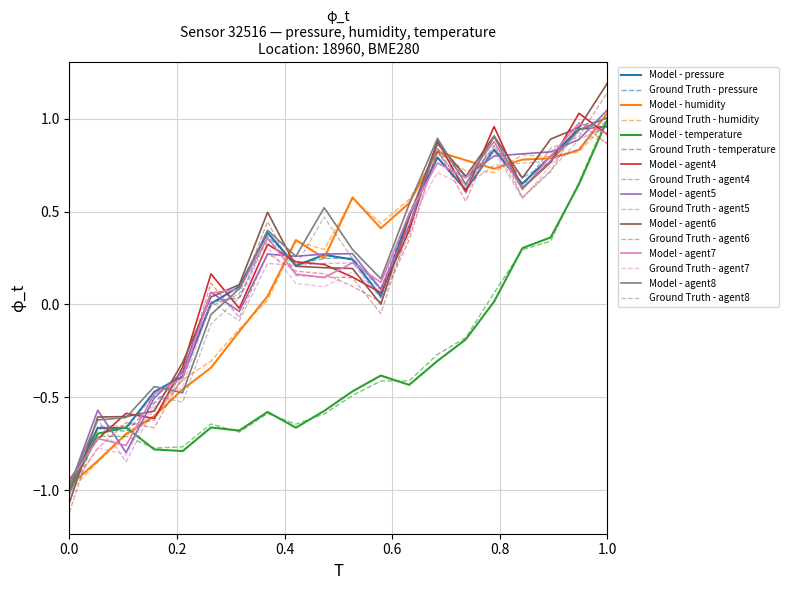

True or false: Ground Truth - agent8 and Model - agent8 cross at least once.

False